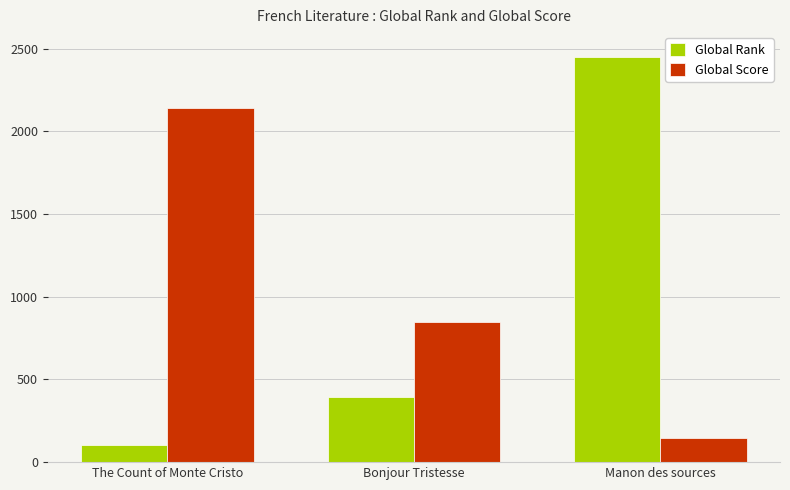

What is the label of the 3rd bar from the right?

The Count of Monte Cristo